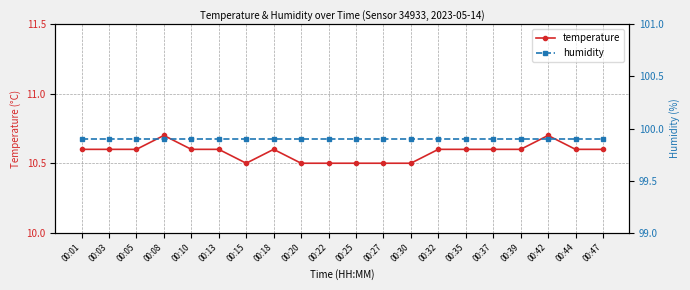

Which category has the lowest value in the temperature series?

00:15